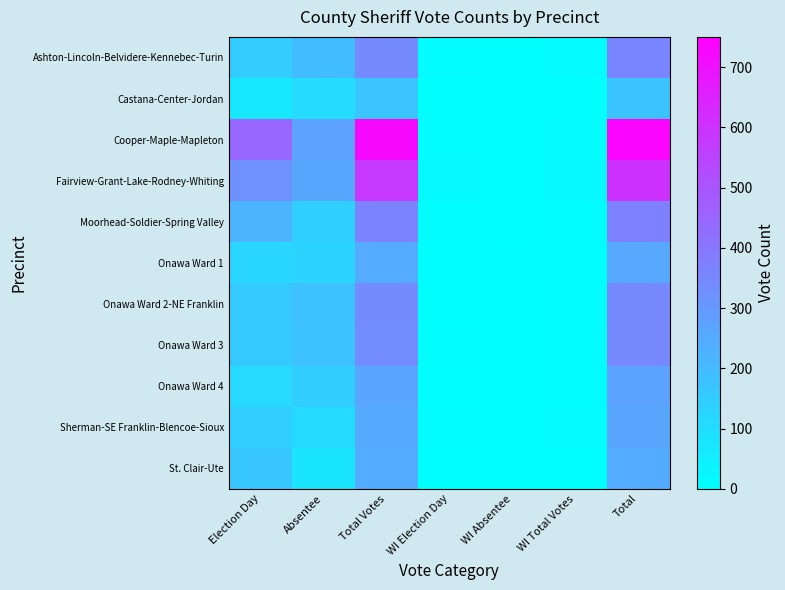

How many categories are shown in the chart?

7